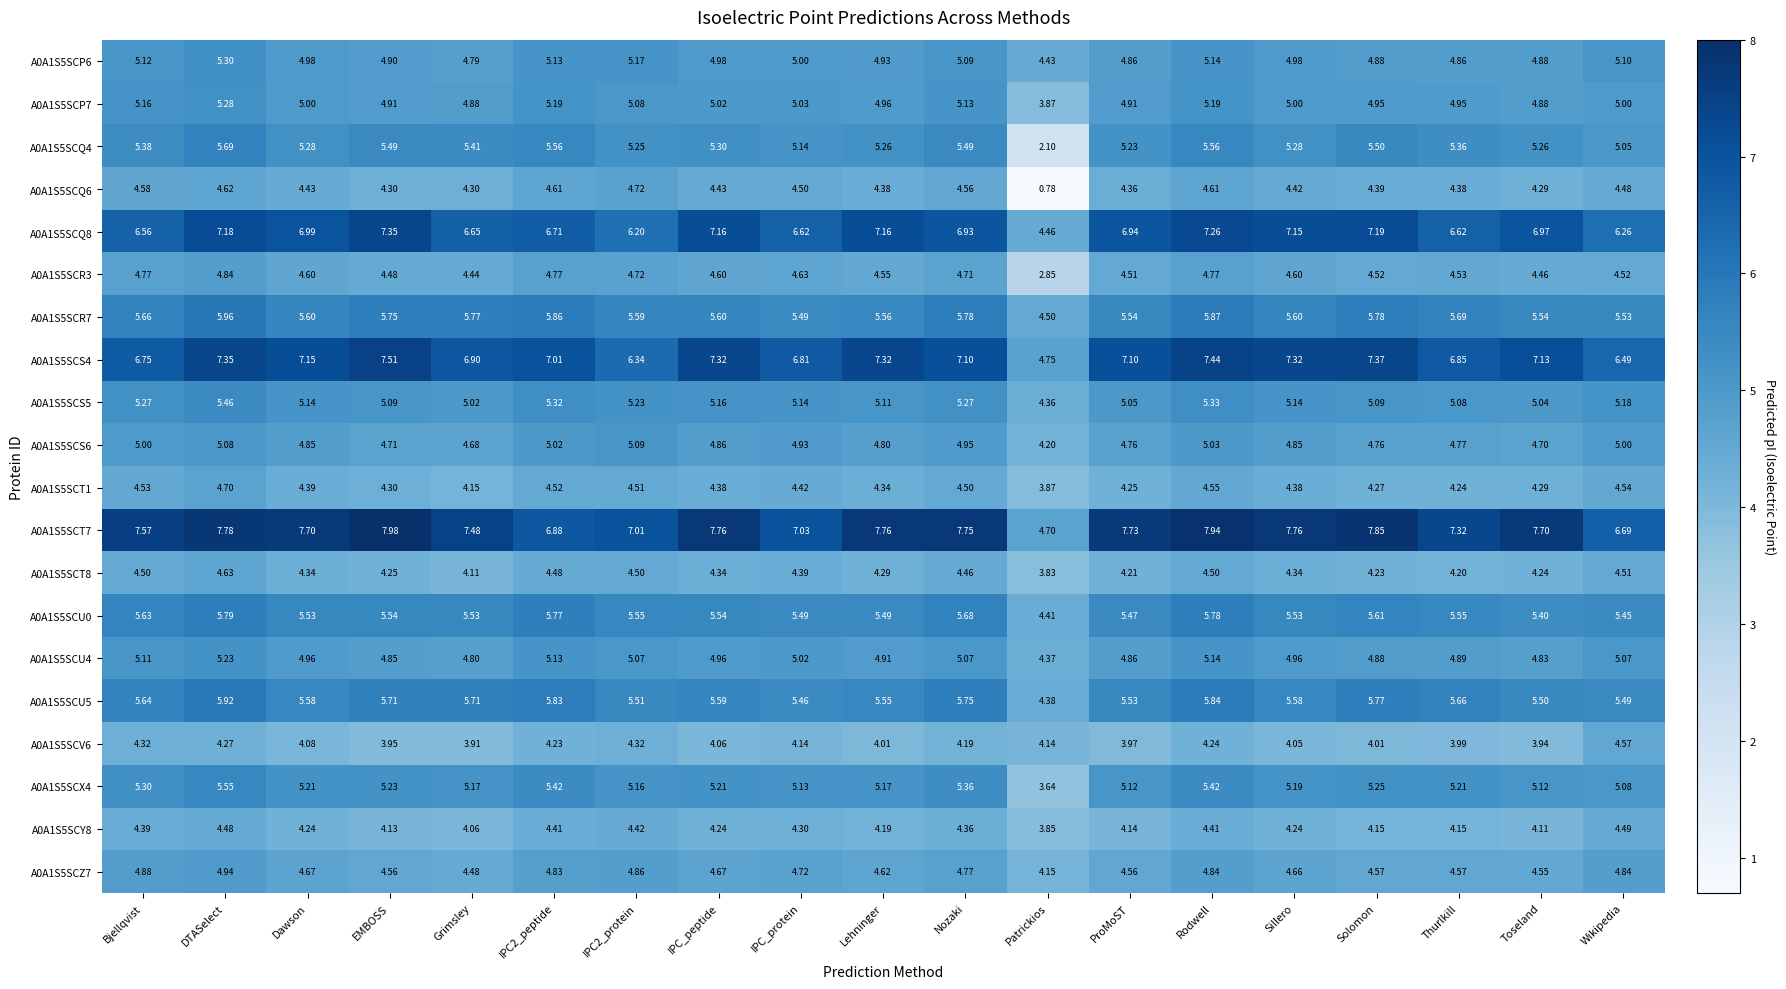

Which series has the largest total across all categories?

A0A1S5SCT7